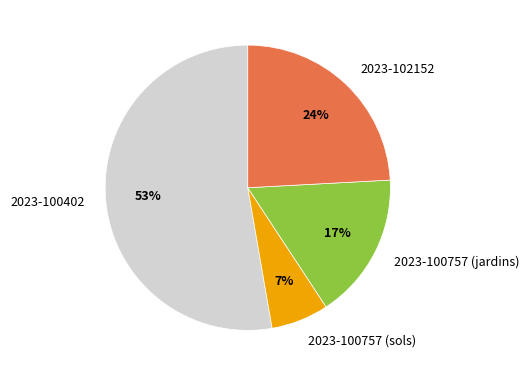

To the nearest percent, what is the difference between the largest and smallest slice percentages?

46%